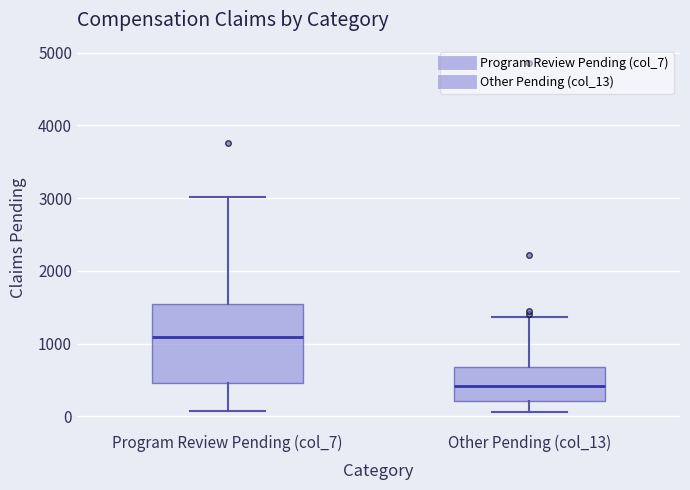

Where does the median line of the box for Program Review Pending (col_7) sit on the y-axis? The values are not printed on the chart, so give them approximately, as read against the axis.

1100